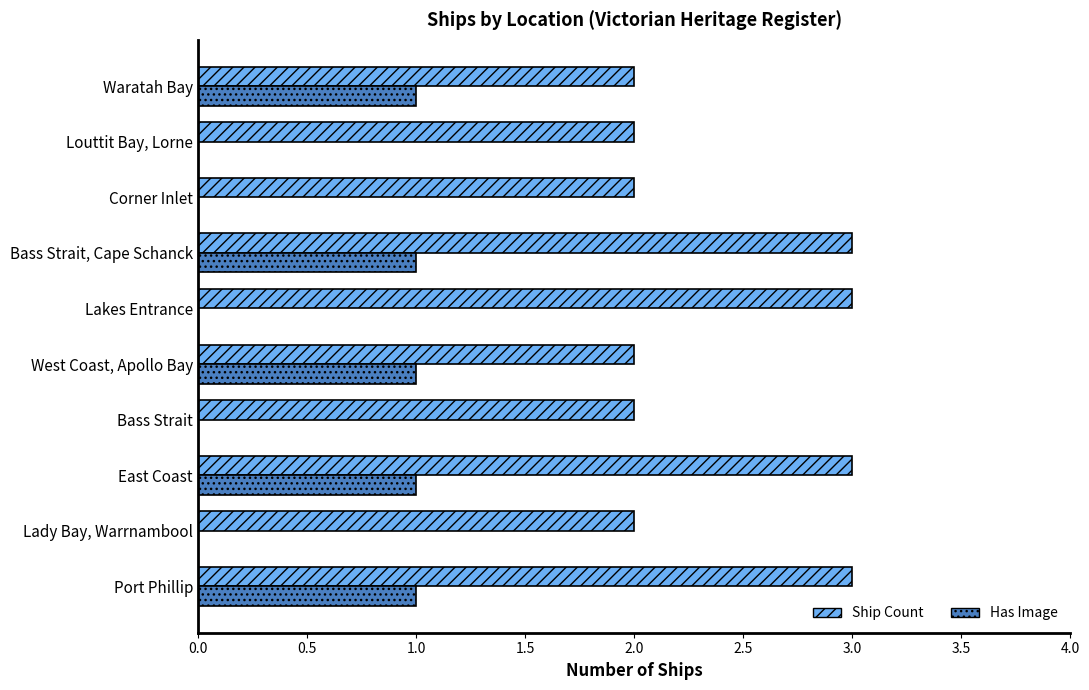

Is the value of Ship Count at Corner Inlet greater than the value of Has Image at Port Phillip?

Yes